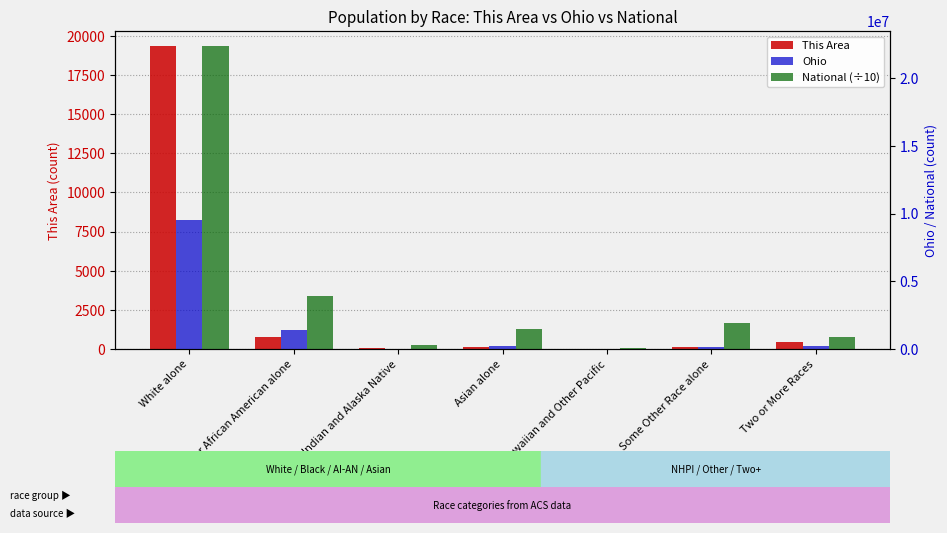

Reading left to right, transcribe all the data shown in this chart.

This Area: 19337.0	760.0	87.0	110.0	1.0	115.0	475.0
Ohio: 9539437.0	1407681.0	25292.0	192233.0	4066.0	130030.0	237765.0
National (÷10): 22355326.5	3892931.9	293224.8	1467425.2	54001.3	1910736.8	900907.3